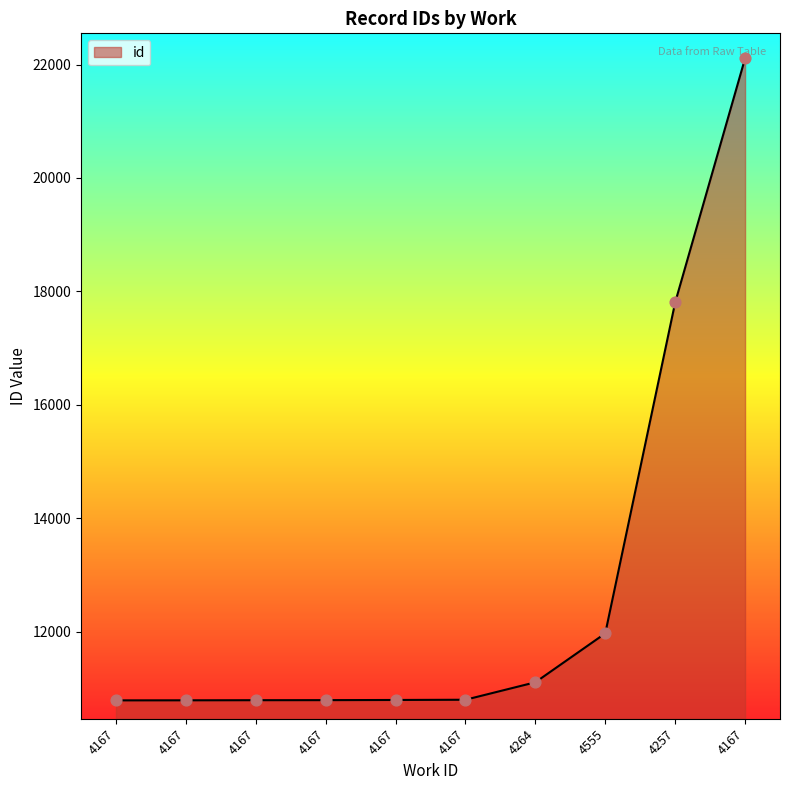

Approximately how many times larger is the value at 4167 compared to 4167?

0.5